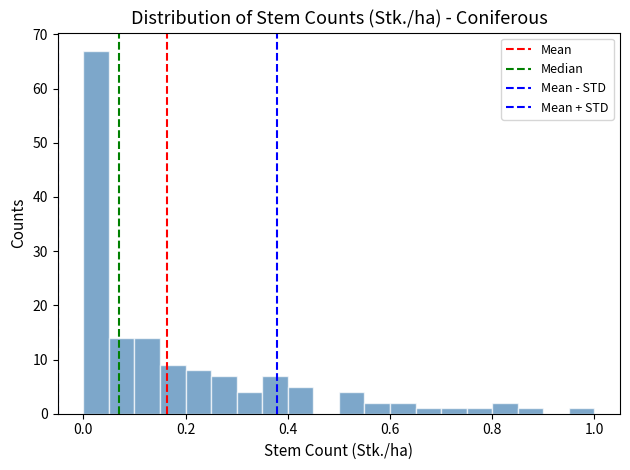

Read against the x-axis, roughly where is the centre of the tallest bar?

0.02